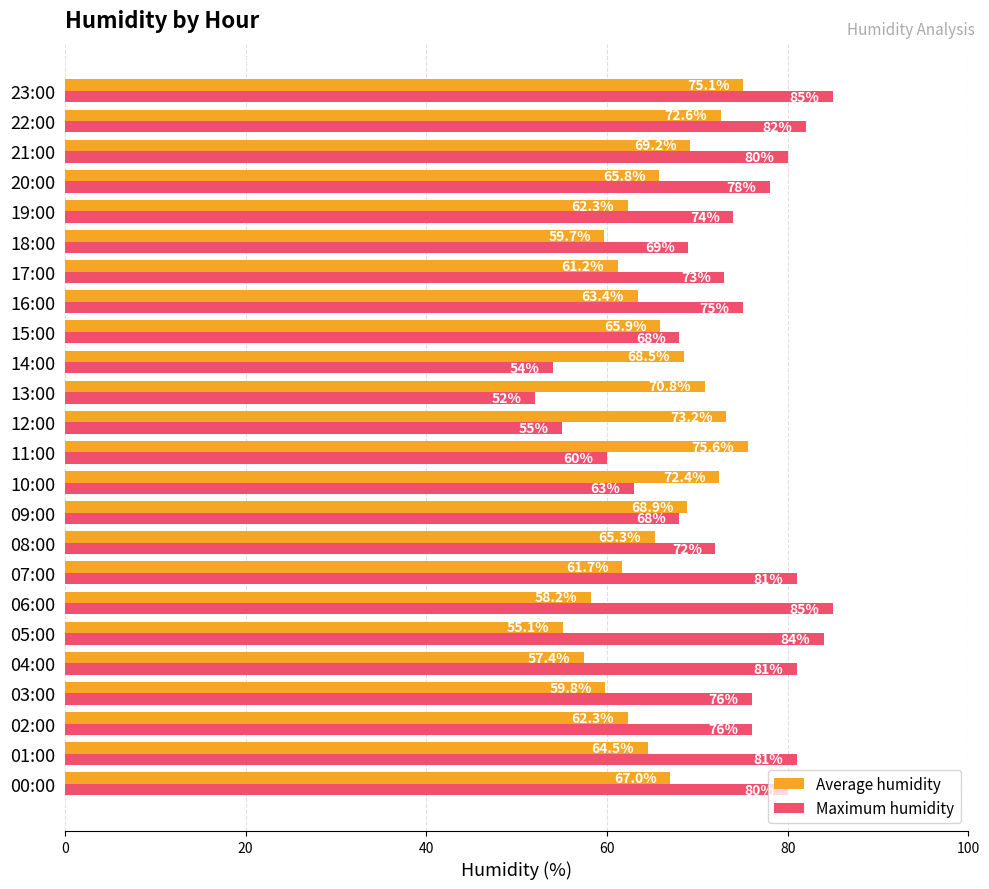

At which category is the sum across all series the highest?

23:00